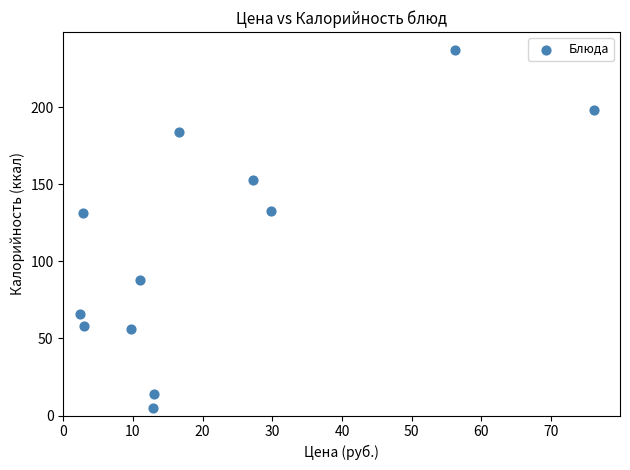

What is the average Y value?

110.1